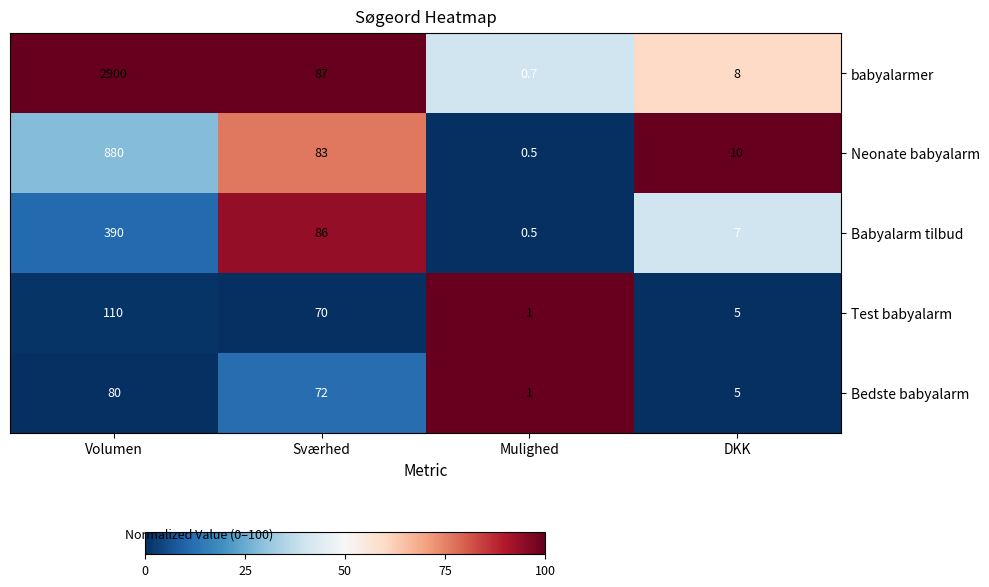

Is it true that Babyalarm tilbud equals 10.0 at DKK?

False